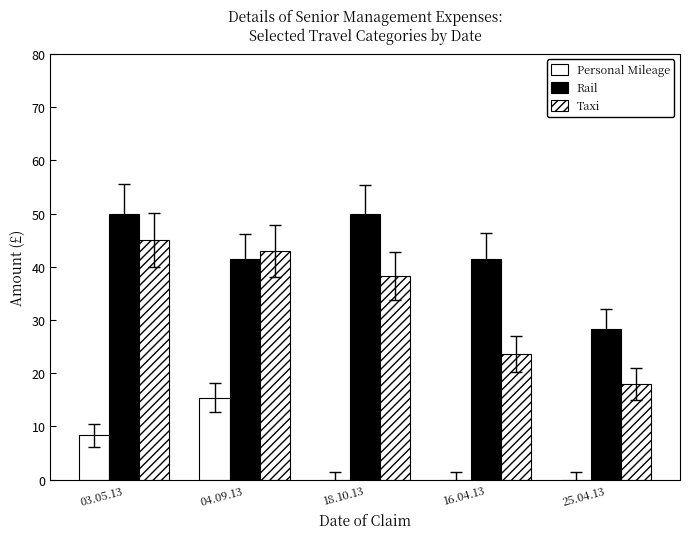

What is the difference between the second highest and second lowest values in the Rail series?

8.5